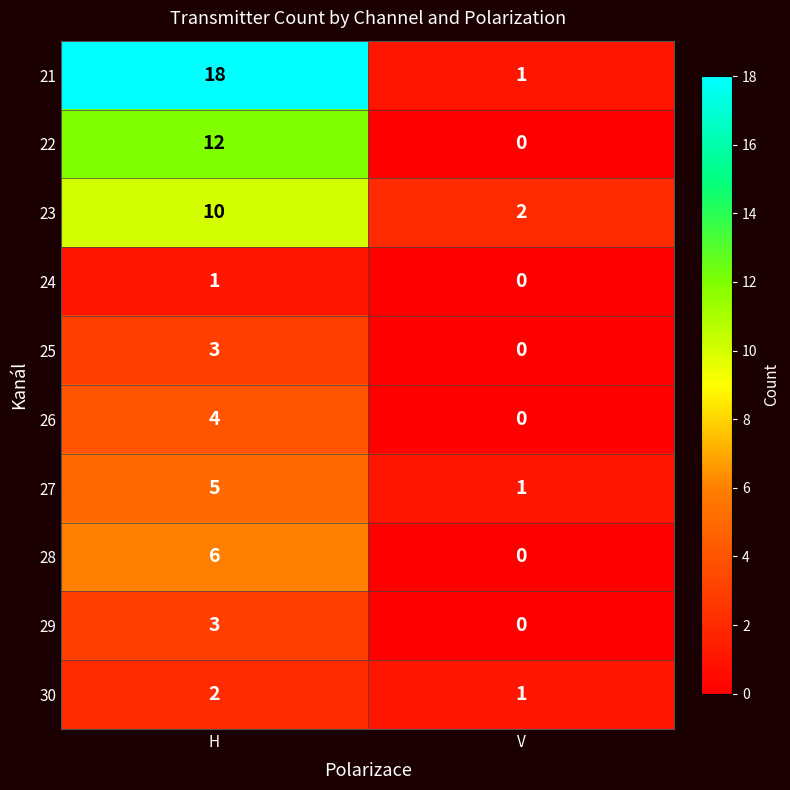

What is the difference between the maximum and minimum values in the 28 series?

6